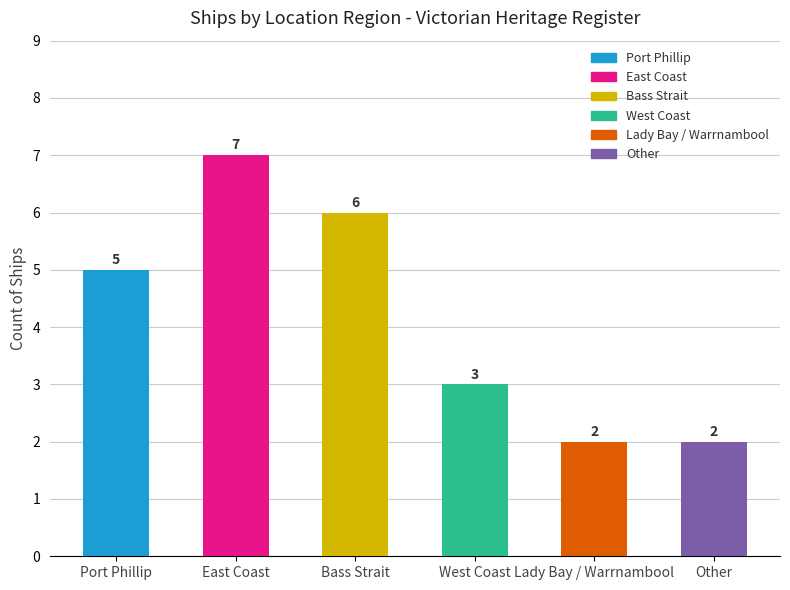

What position from the left is Port Phillip?

1